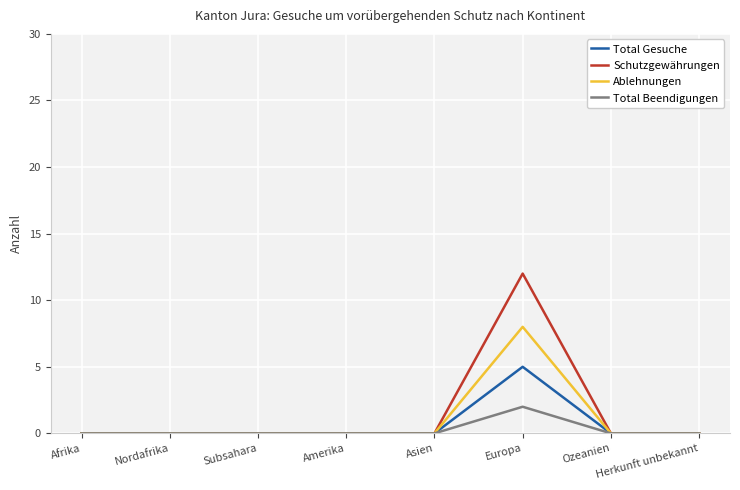

Reading left to right, what are all the values shown in this chart?

Total Gesuche: Afrika=0	Nordafrika=0	Subsahara=0	Amerika=0	Asien=0	Europa=5	Ozeanien=0	Herkunft unbekannt=0
Schutzgewährungen: Afrika=0	Nordafrika=0	Subsahara=0	Amerika=0	Asien=0	Europa=12	Ozeanien=0	Herkunft unbekannt=0
Ablehnungen: Afrika=0	Nordafrika=0	Subsahara=0	Amerika=0	Asien=0	Europa=8	Ozeanien=0	Herkunft unbekannt=0
Total Beendigungen: Afrika=0	Nordafrika=0	Subsahara=0	Amerika=0	Asien=0	Europa=2	Ozeanien=0	Herkunft unbekannt=0